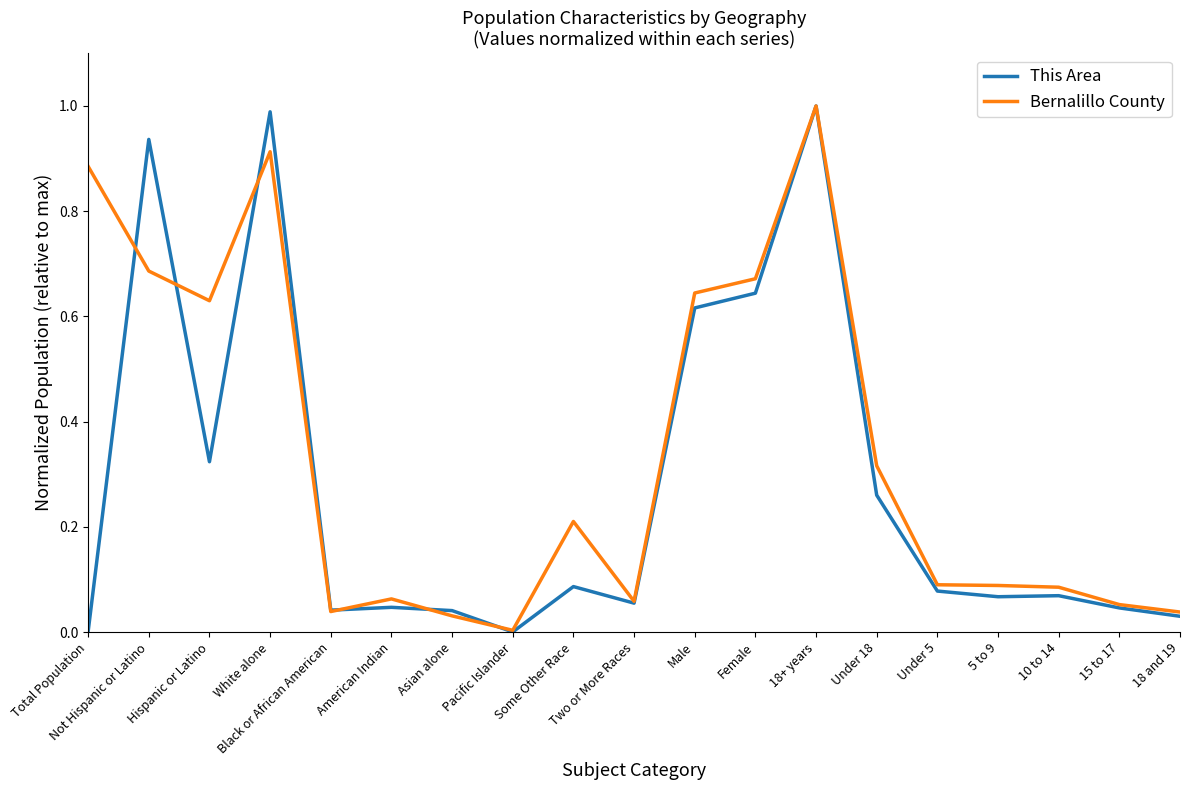

The This Area series shows 0.1 at Some Other Race. True or false?

True